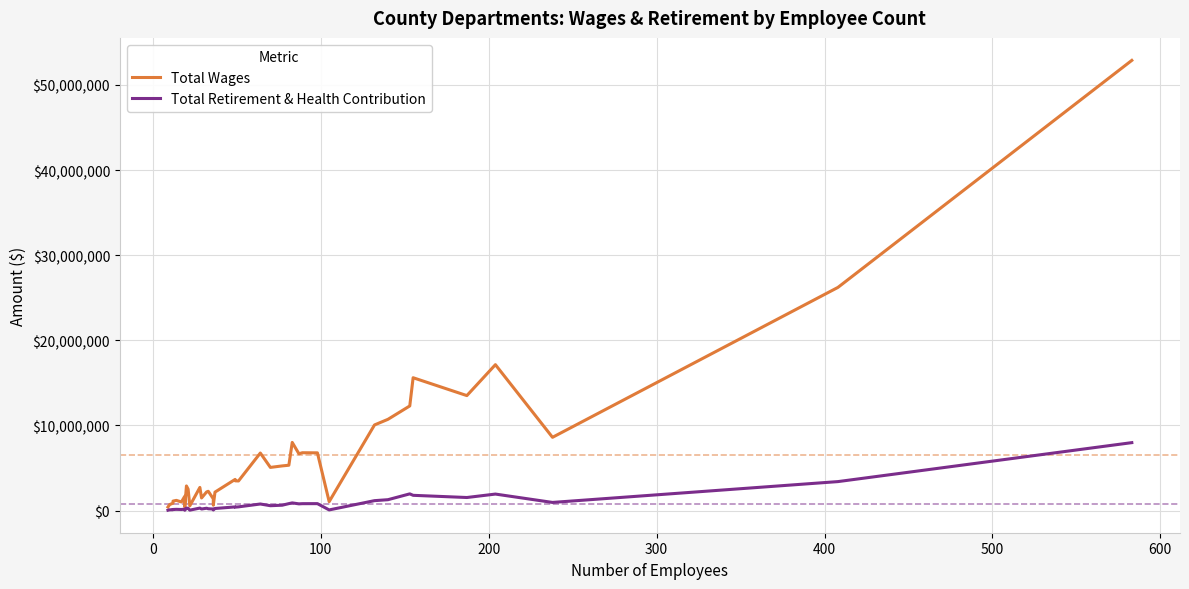

True or false: Total Wages and Total Retirement & Health Contribution cross at least once.

False